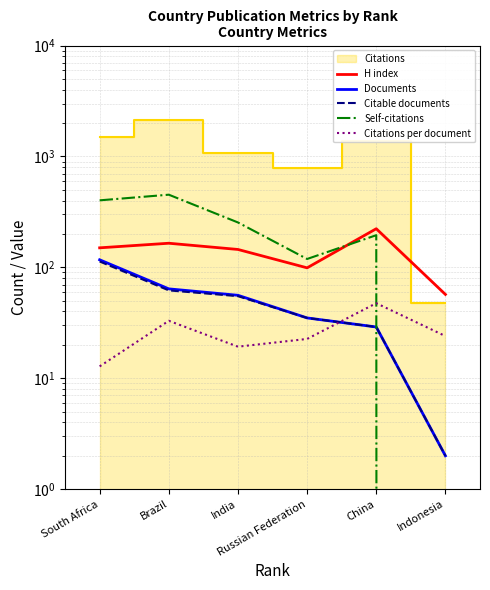

What value does the Citable documents series have at Russian Federation?

35.0